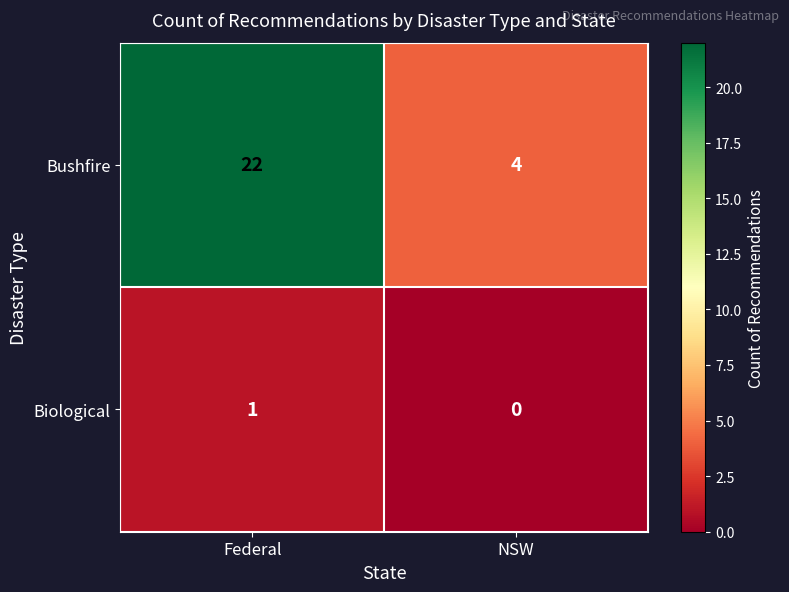

Reading left to right, list all the values displayed in this chart.

Bushfire: Federal=22	NSW=4
Biological: Federal=1	NSW=0